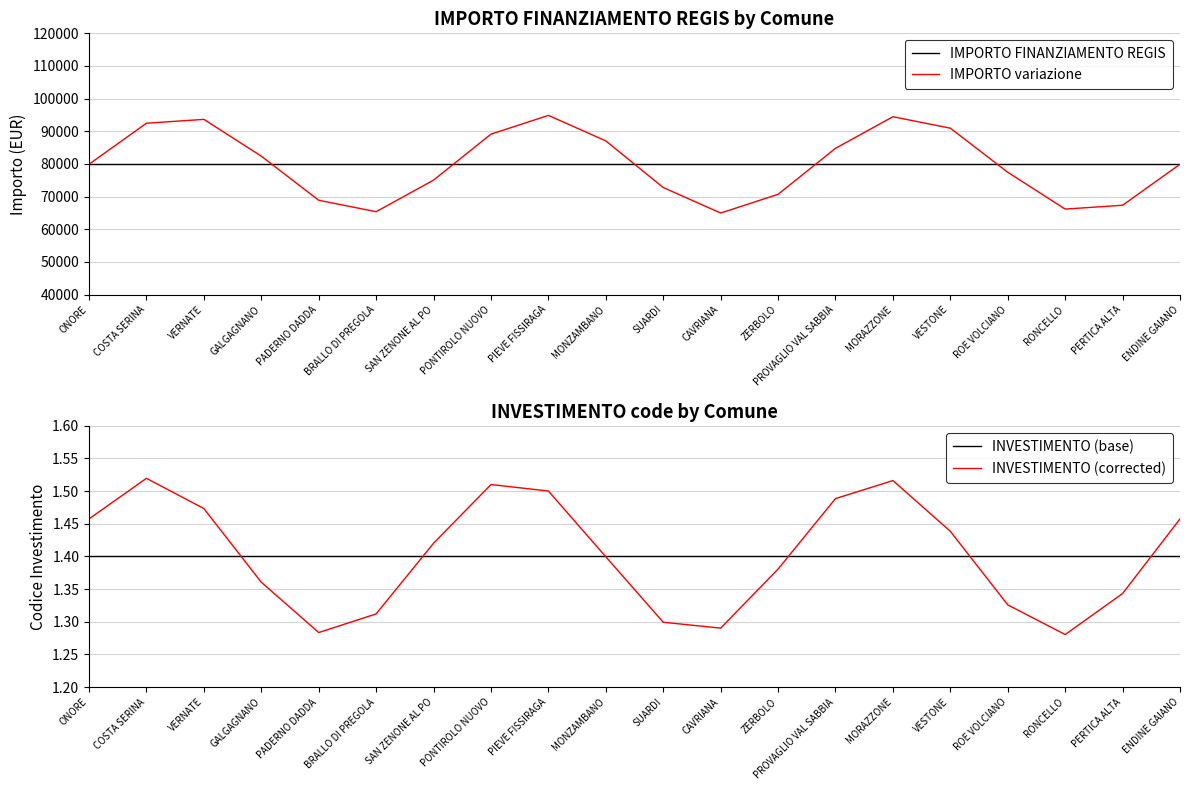

Reading right to left, list all the values displayed in this chart.

IMPORTO FINANZIAMENTO REGIS: 79922.0	79922.0	79922.0	79922.0	79922.0	79922.0	79922.0	79922.0	79922.0	79922.0	79922.0	79922.0	79922.0	79922.0	79922.0	79922.0	79922.0	79922.0	79922.0	79922.0
IMPORTO variazione: 79922.0	67364.5	66185.4	77453.1	90957.9	94463.0	84792.5	70708.8	64973.2	72782.8	87061.2	94870.8	89135.2	75051.5	65381.0	68886.1	82390.9	93658.6	92479.5	79922.0
INVESTIMENTO (base): 1.4	1.4	1.4	1.4	1.4	1.4	1.4	1.4	1.4	1.4	1.4	1.4	1.4	1.4	1.4	1.4	1.4	1.4	1.4	1.4
INVESTIMENTO (corrected): 1.5	1.3	1.3	1.3	1.4	1.5	1.5	1.4	1.3	1.3	1.4	1.5	1.5	1.4	1.3	1.3	1.4	1.5	1.5	1.5